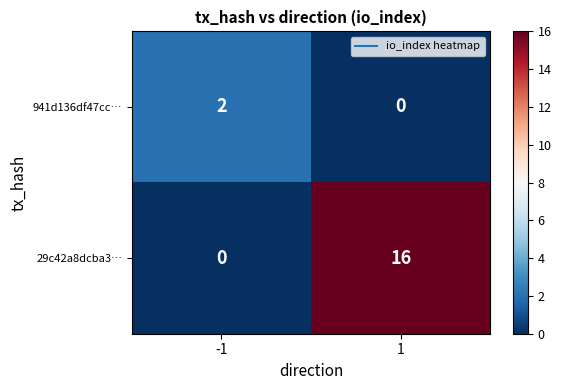

Reading right to left, what are all the values shown in this chart?

941d136df47cc…: 1=0	-1=2
29c42a8dcba3…: 1=16	-1=0